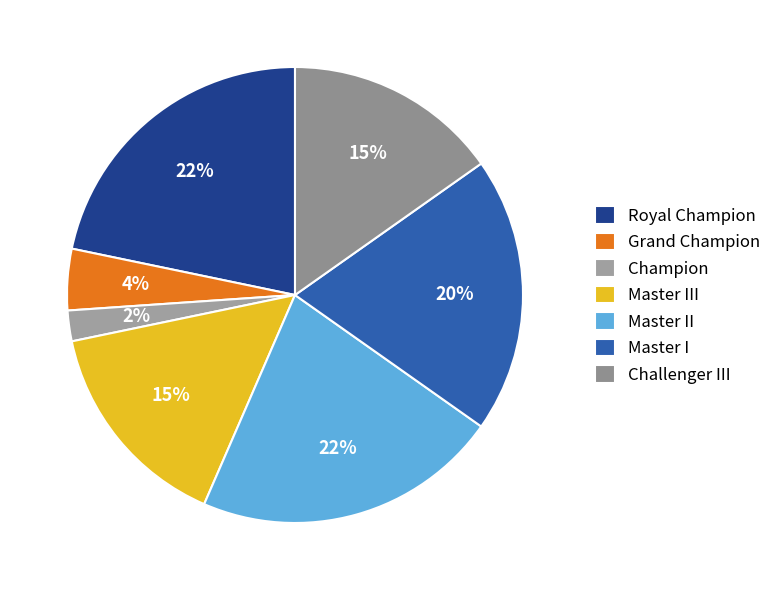

To the nearest percent, what portion does Royal Champion represent?

22%